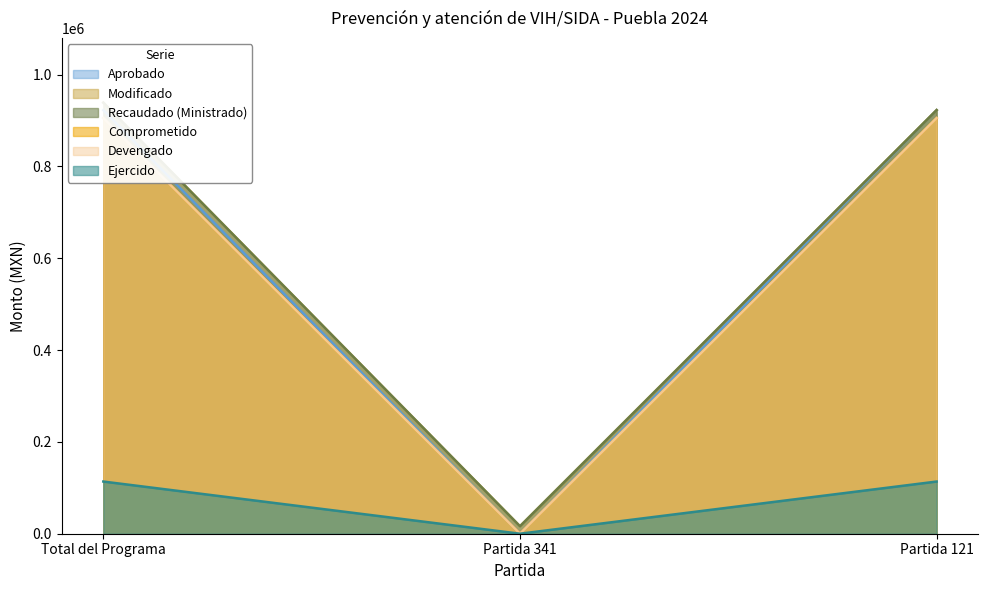

The Ejercido series shows 113670.4 at Total del Programa. True or false?

True